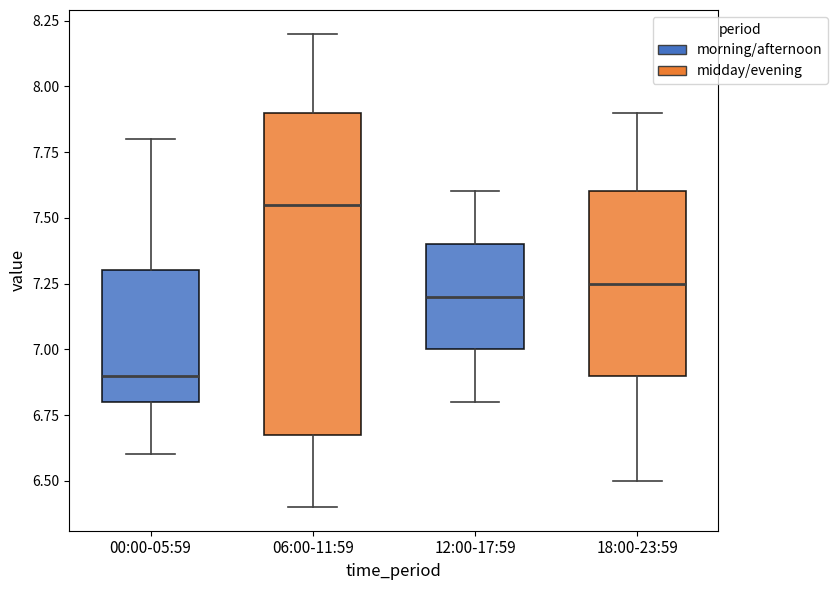

Which box has the lowest median line?

00:00-05:59